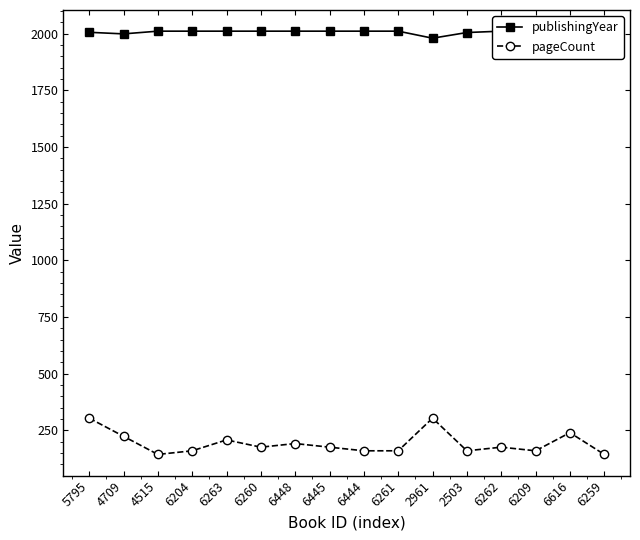

The value of publishingYear at 6260 is 2011. True or false?

True